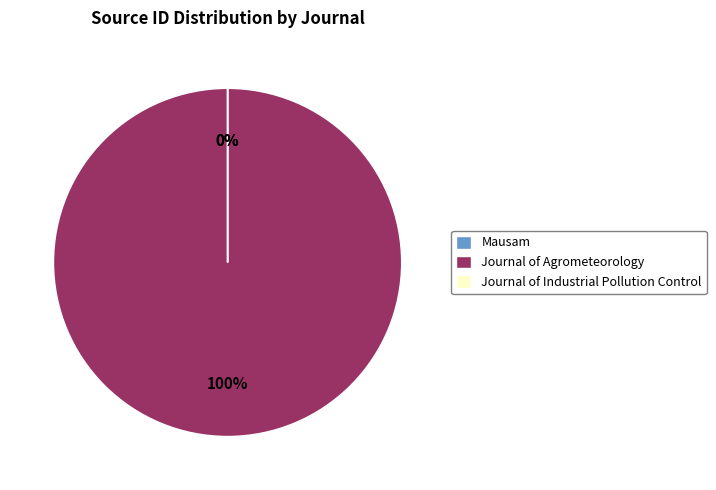

How many slices are in this pie chart?

3